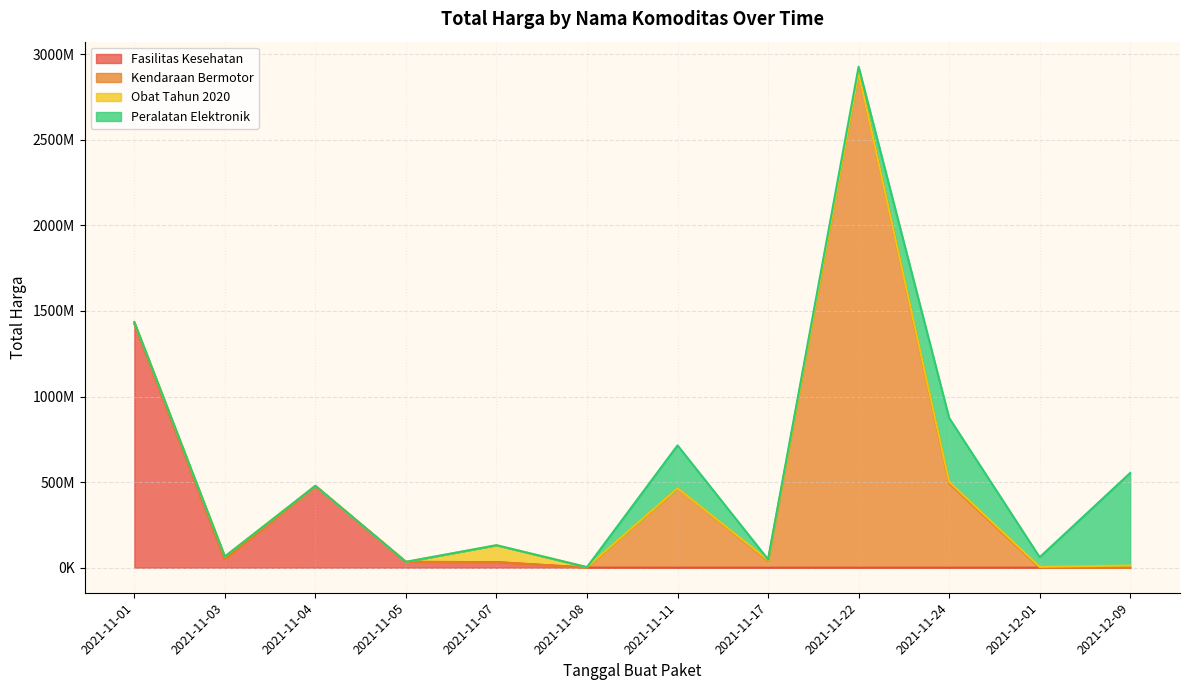

Which category has the highest value across all series?

2021-11-22